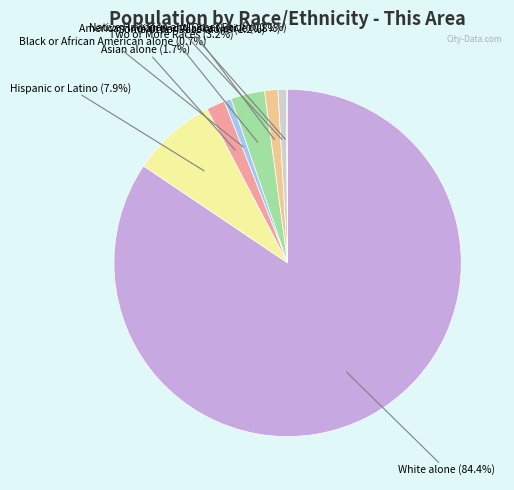

Does White alone account for over 50% of the chart?

Yes